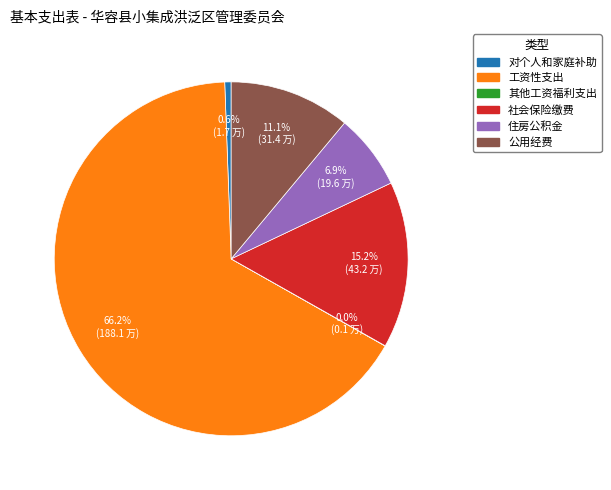

To the nearest percent, what portion does 社会保险缴费 represent?

15%